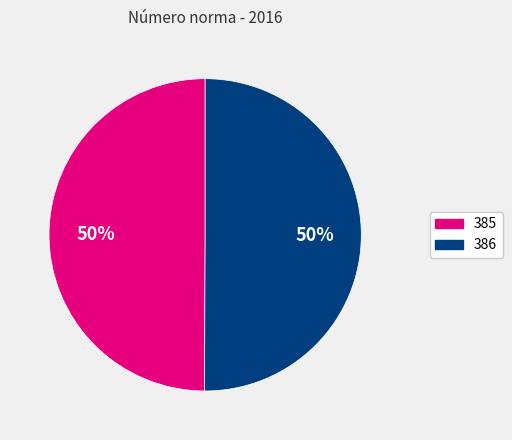

How many segments does this pie chart have?

2